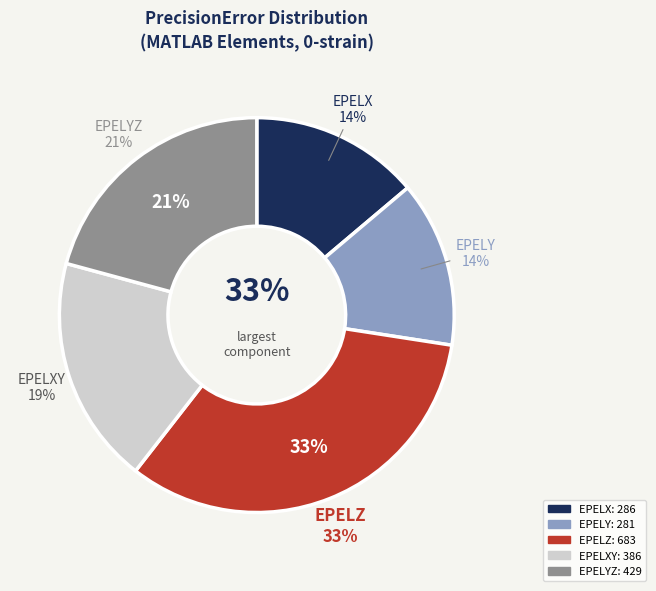

To the nearest percent, what is the difference between the EPELYZ and EPELX slice percentages?

7%